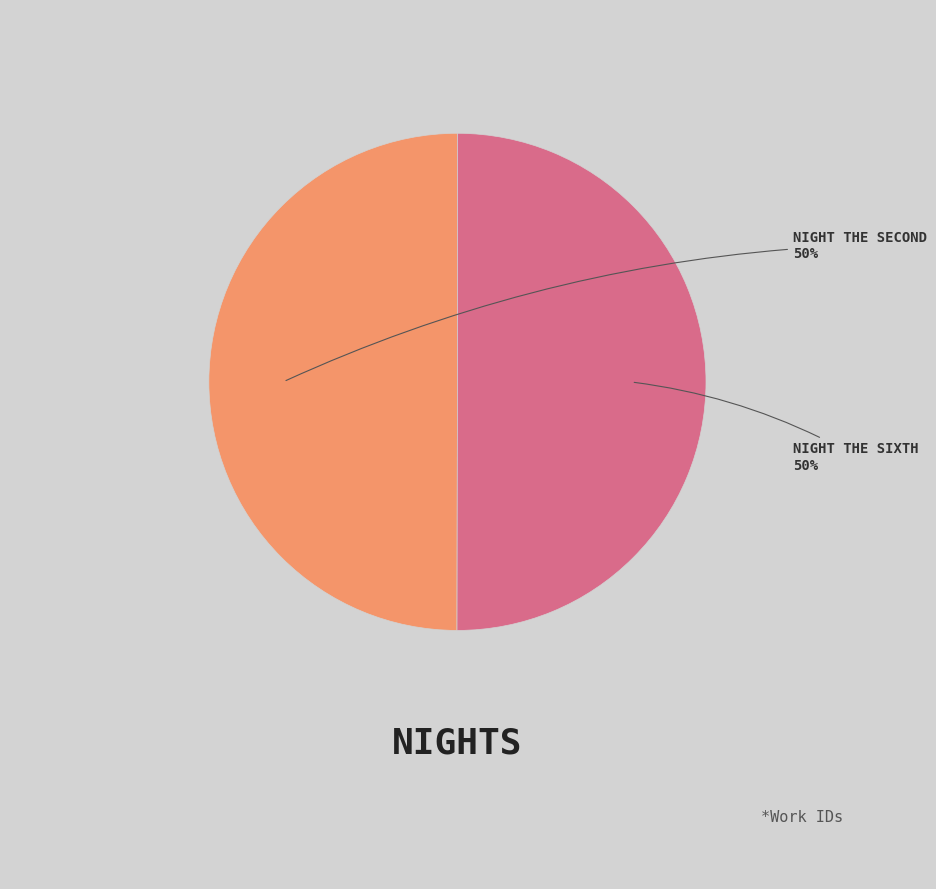

To the nearest percent, what is the average slice percentage?

50%